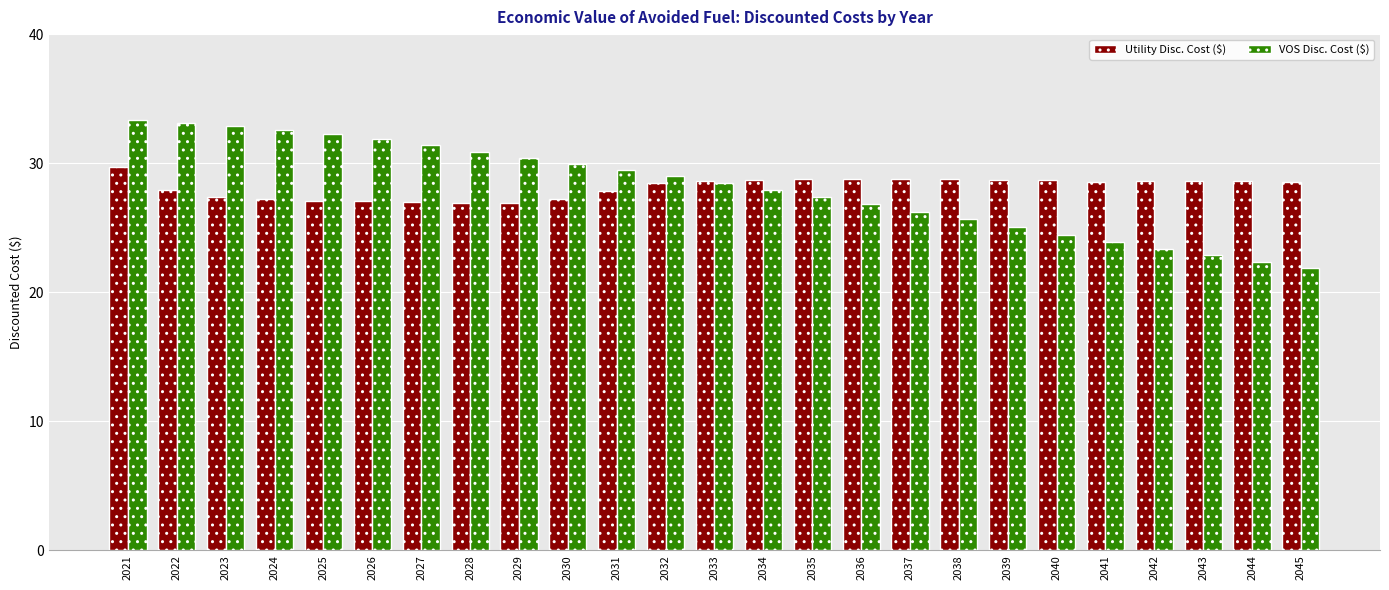

Is the value of Utility Disc. Cost ($) at 2042 greater than the value of VOS Disc. Cost ($) at 2037?

Yes